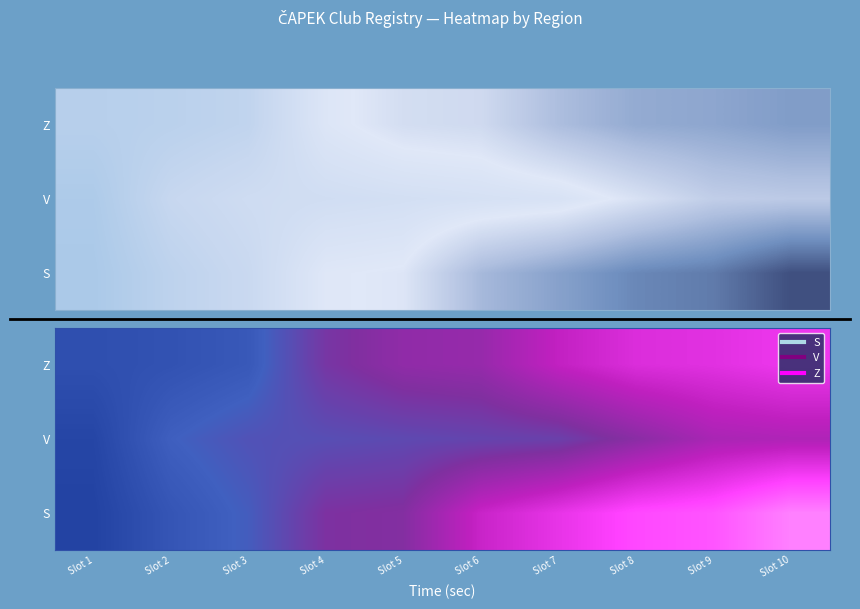

What is the sum of all V values?

3.2